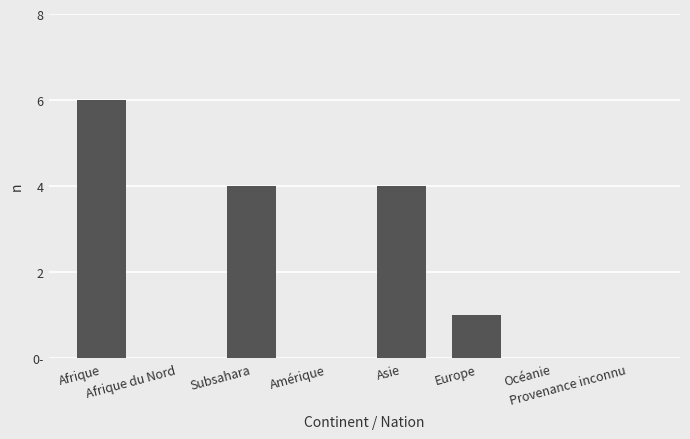

Are the bars horizontal?

No